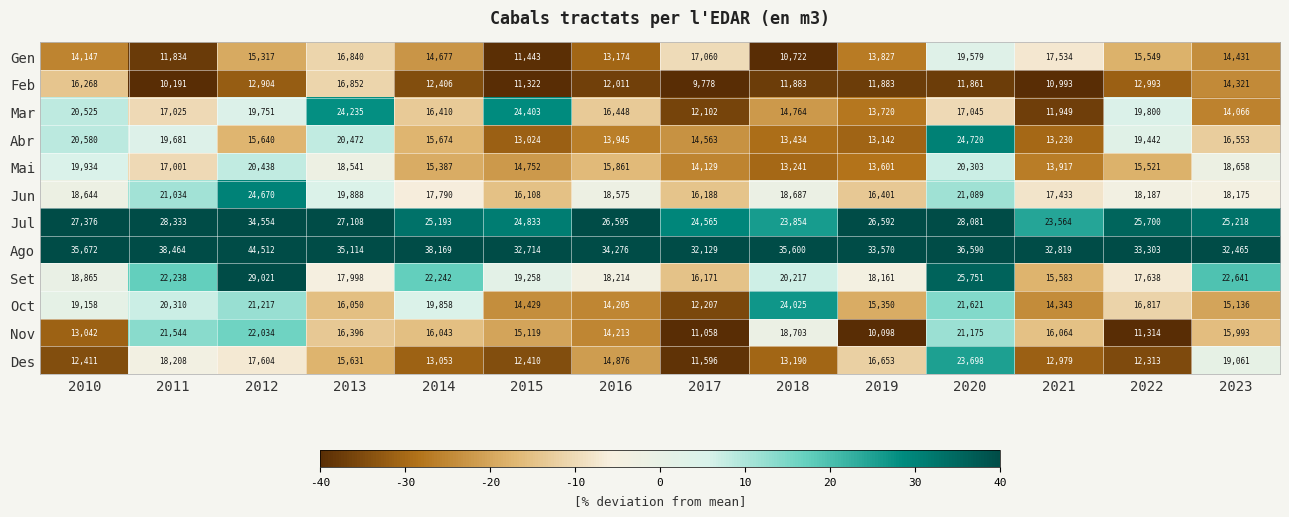

What is the average value of the Jun series?

18776